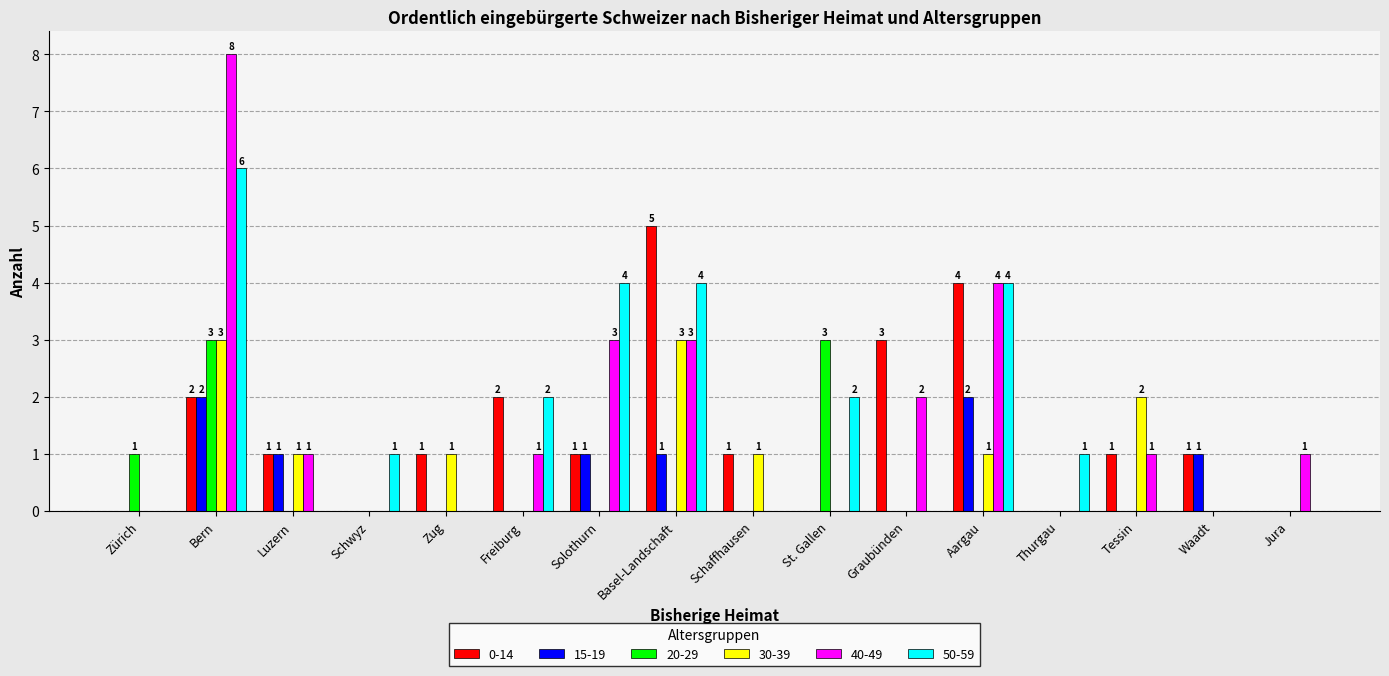

What is the difference between the 0-14 values at Freiburg and Jura?

2